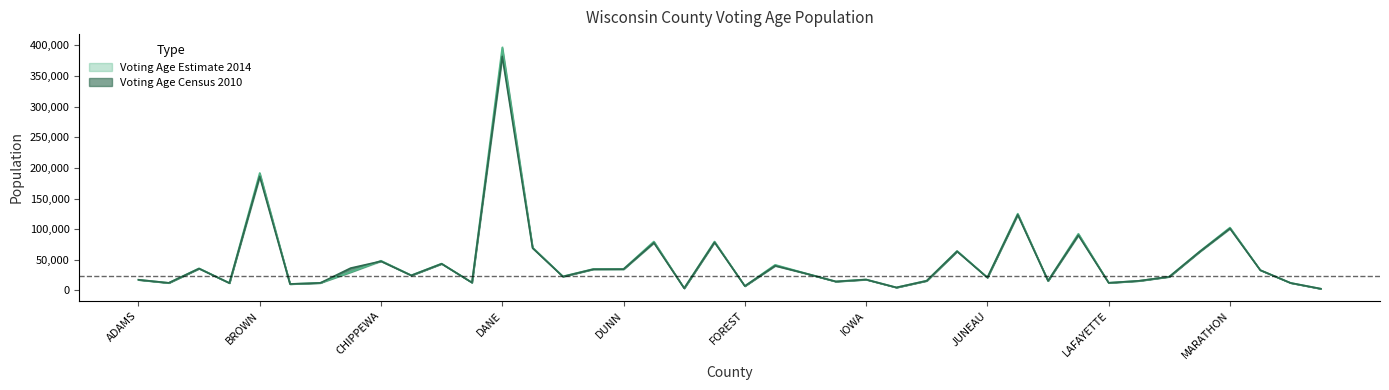

At how many categories does at least one series exceed 360060?

1